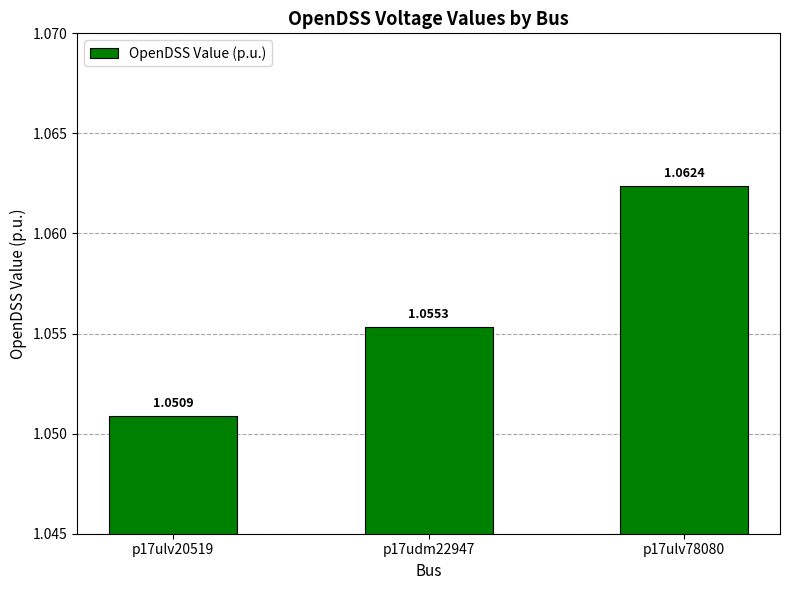

List the labels in order of value, largest first.

p17ulv78080, p17udm22947, p17ulv20519